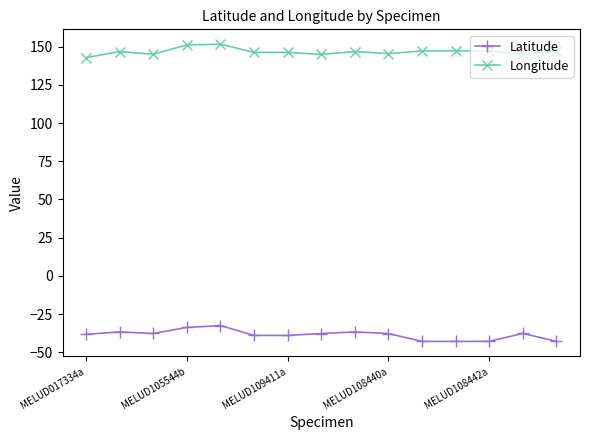

What is the lowest value of the Latitude series?

-42.9